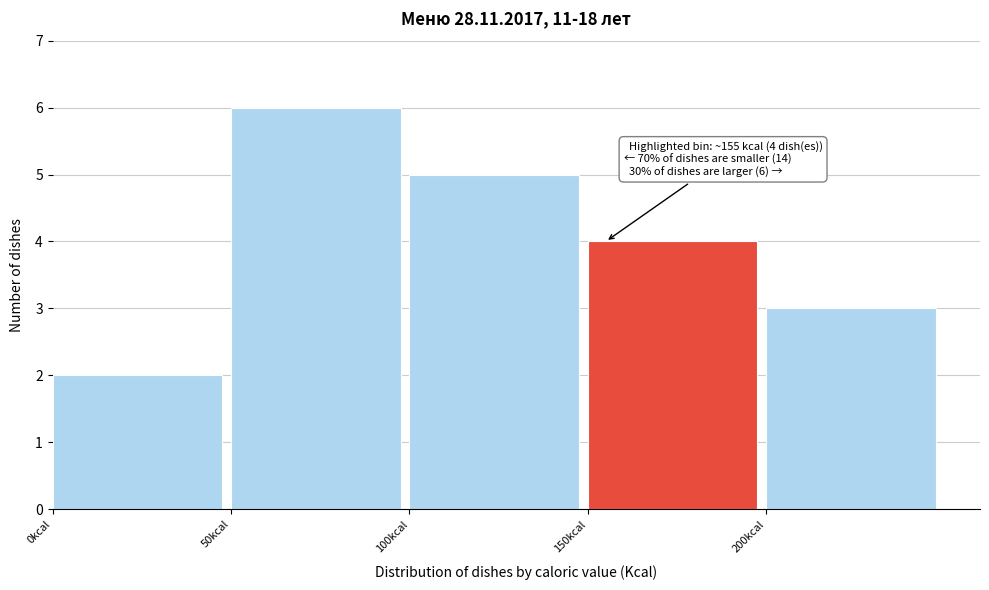

Which range on the x-axis has the tallest bar?

50 to 100